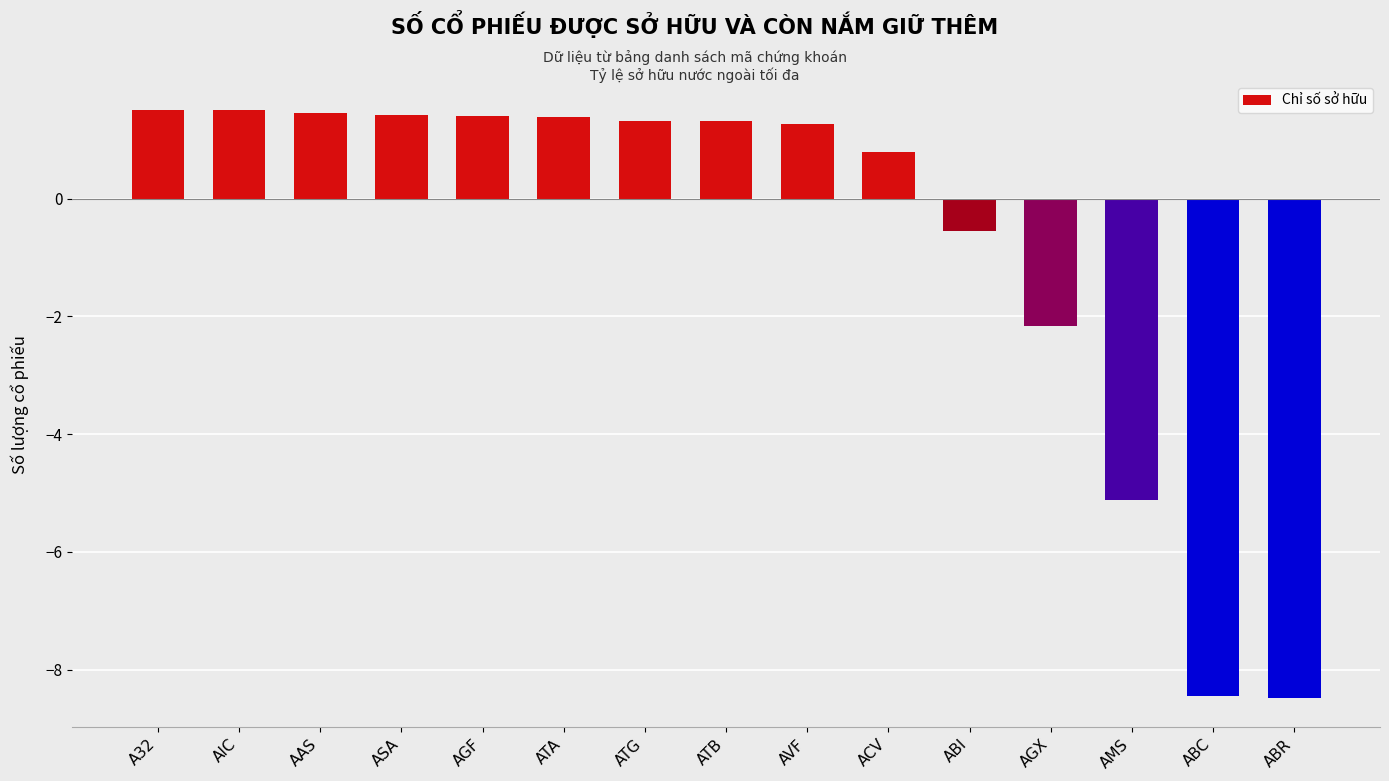

What is the minimum value shown in the chart?

-8.5